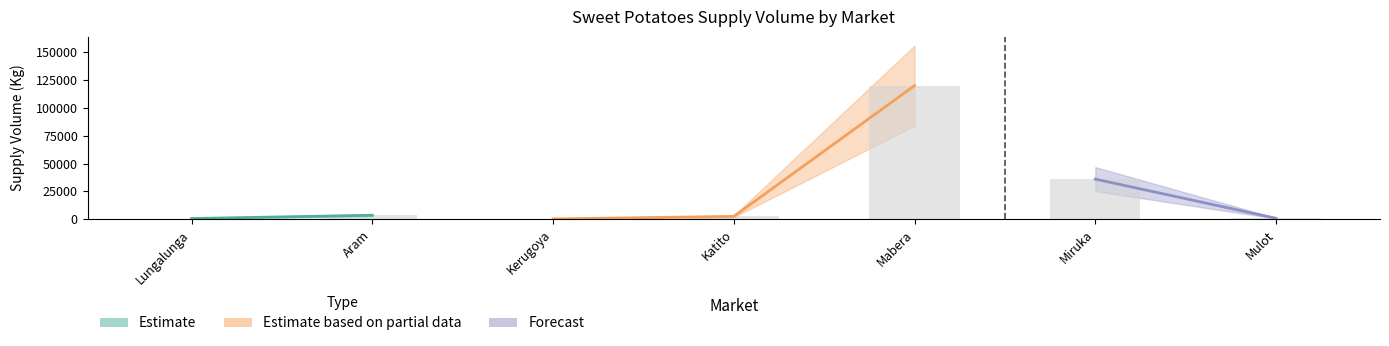

True or false: the data shows 120000 at Mabera.

True